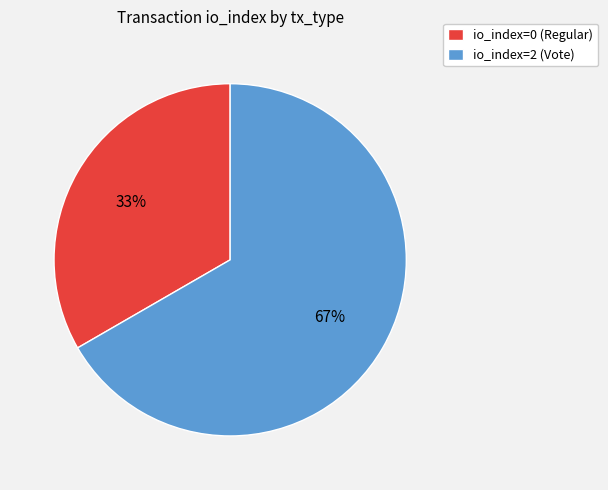

Combined, do io_index=0 (Regular) and io_index=2 (Vote) account for over 50%?

Yes